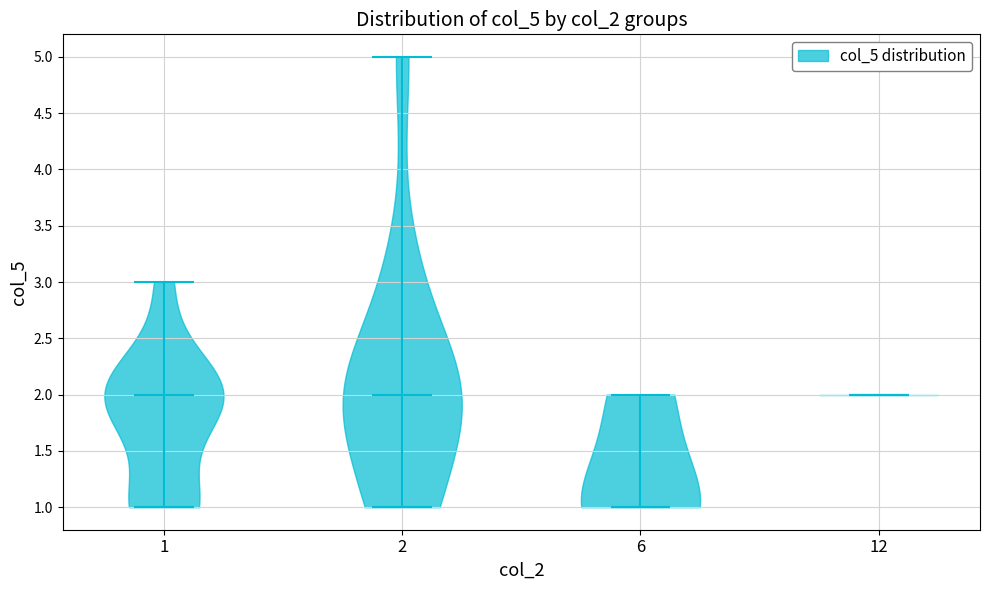

Reading left to right, read every violin against the y-axis: where its median line is, and the lowest and highest points it reaches. The values are not printed on the chart, so give them approximately, as read against the axis.

1: median line 2, lowest point 1, highest point 3
2: median line 2, lowest point 1, highest point 5
6: median line 1, lowest point 1, highest point 2
12: median line 2, lowest point 2, highest point 2